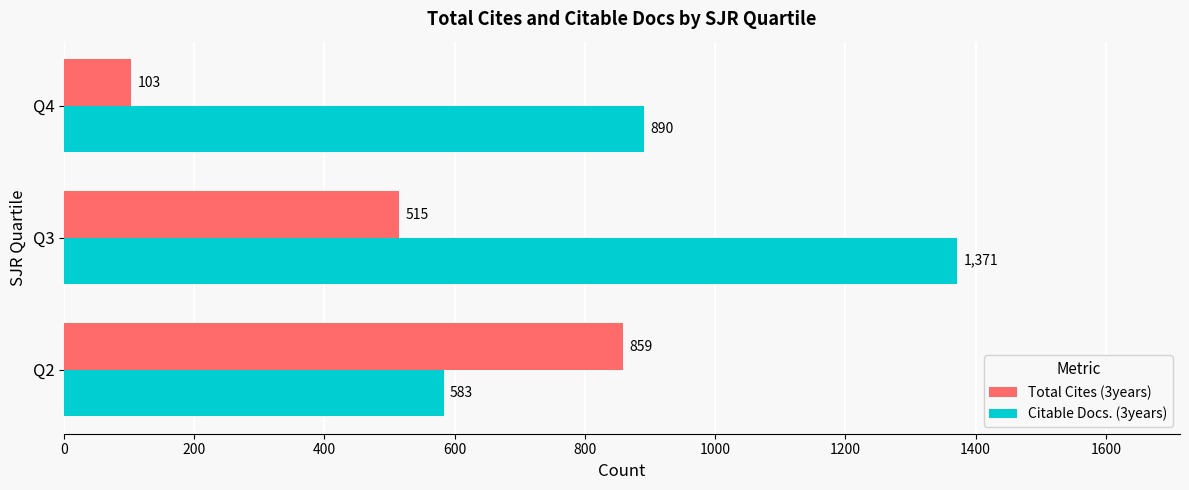

The Citable Docs. (3years) series shows 890 at Q4. True or false?

True